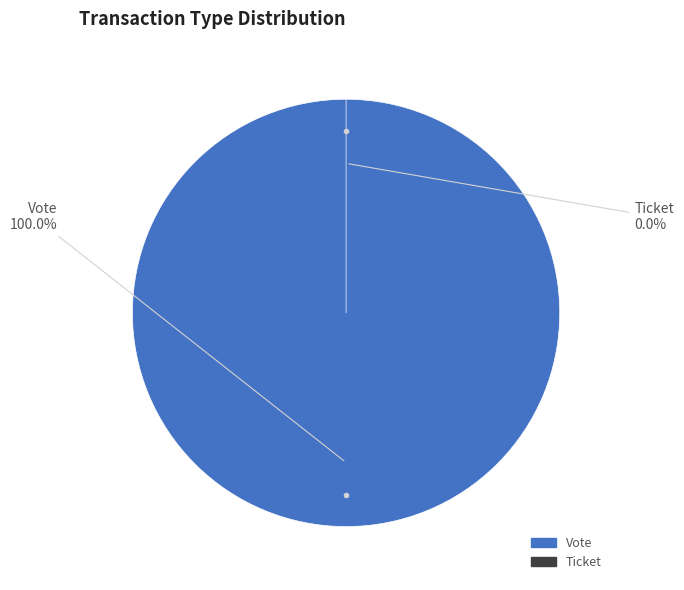

Between Ticket and Vote, which is larger?

Vote